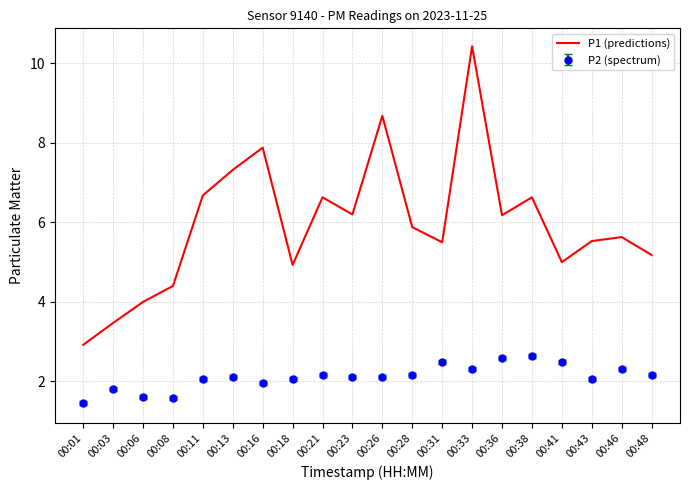

List the series in order of their overall mean, highest first.

P1 (predictions), P2 (spectrum)